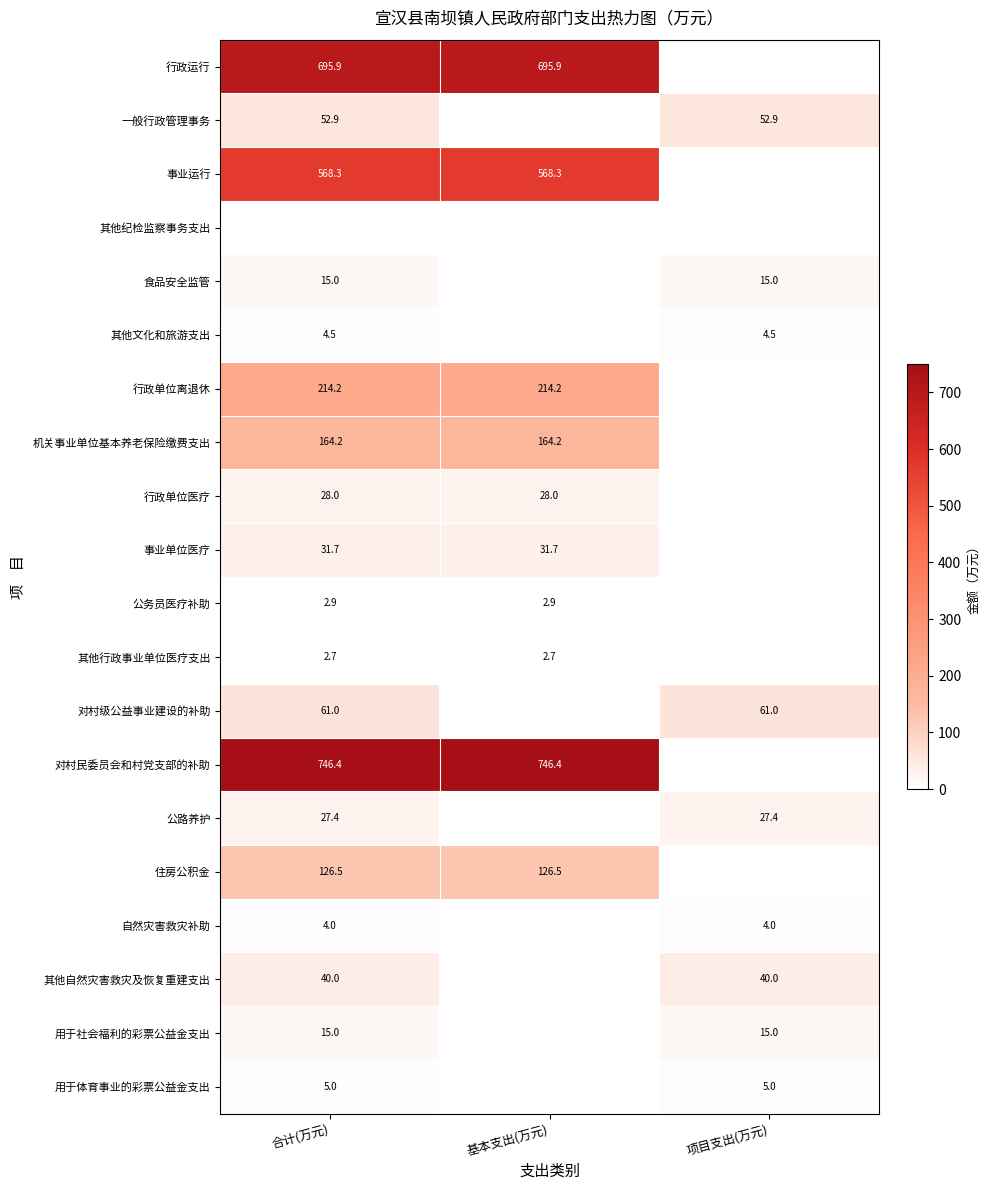

The 公务员医疗补助 series shows 2.9 at 合计(万元). True or false?

True